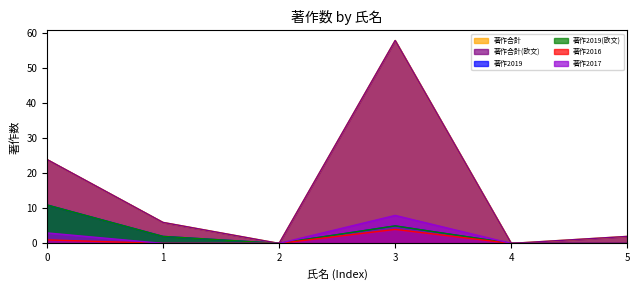

How many 著作2016 values are between 0 and 1?

5